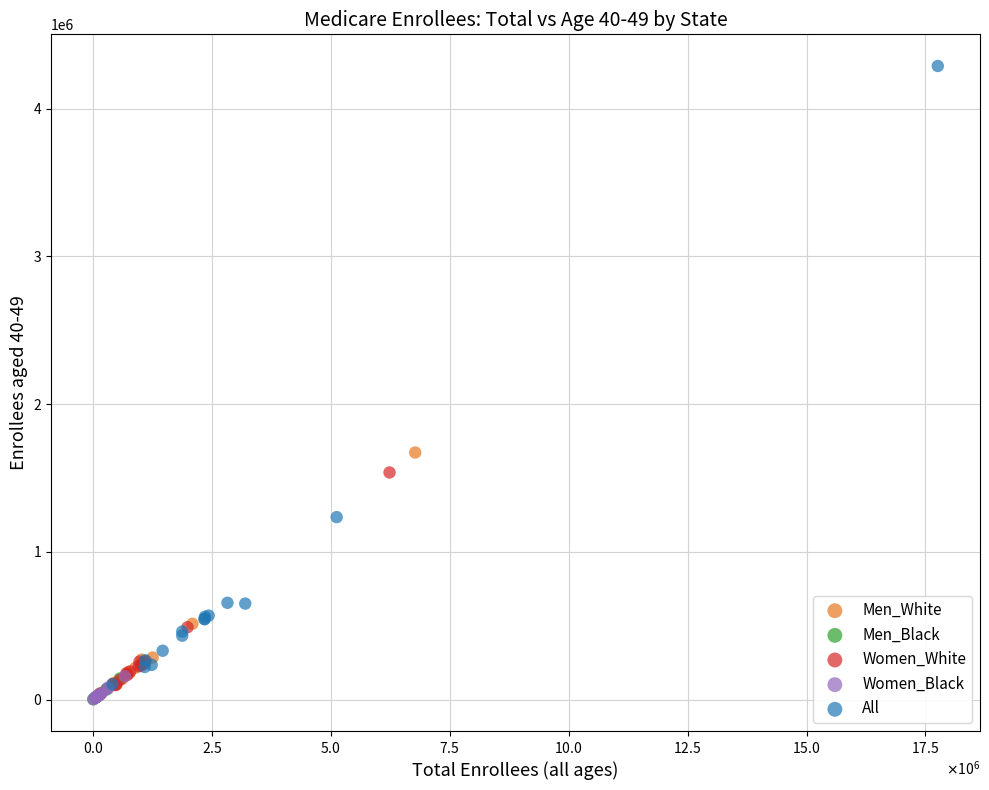

Which series reaches the maximum Y coordinate?

All